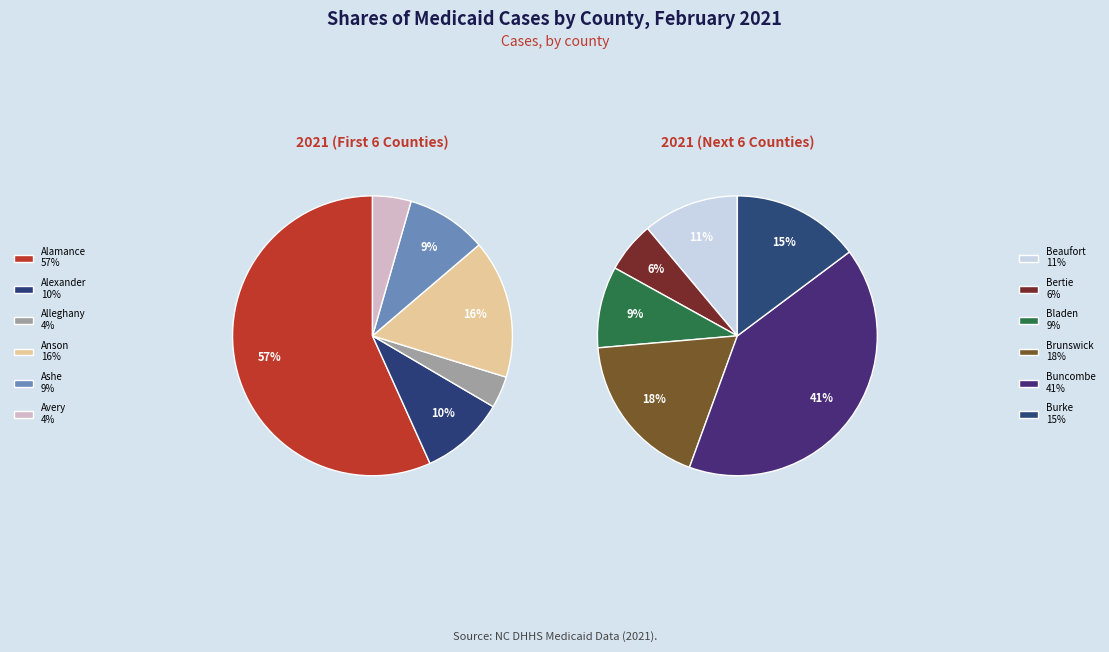

What is the smallest slice in the pie chart?

Alleghany